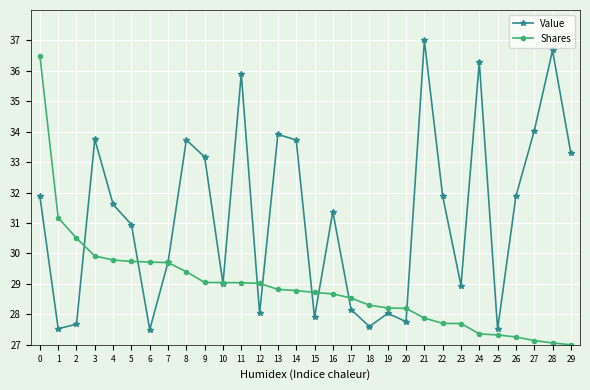

How many interior local valleys does the Value series have?

9